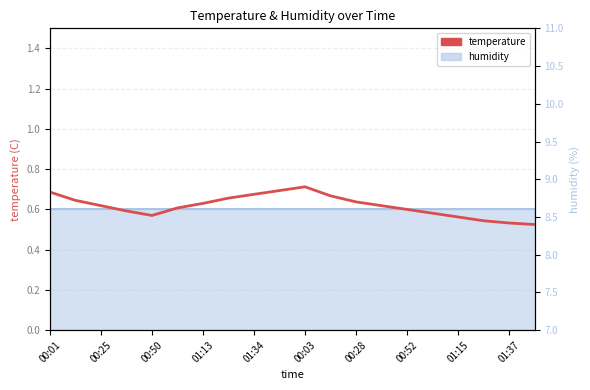

Approximately how many times larger is the value at 13 compared to 00:25?

1.0